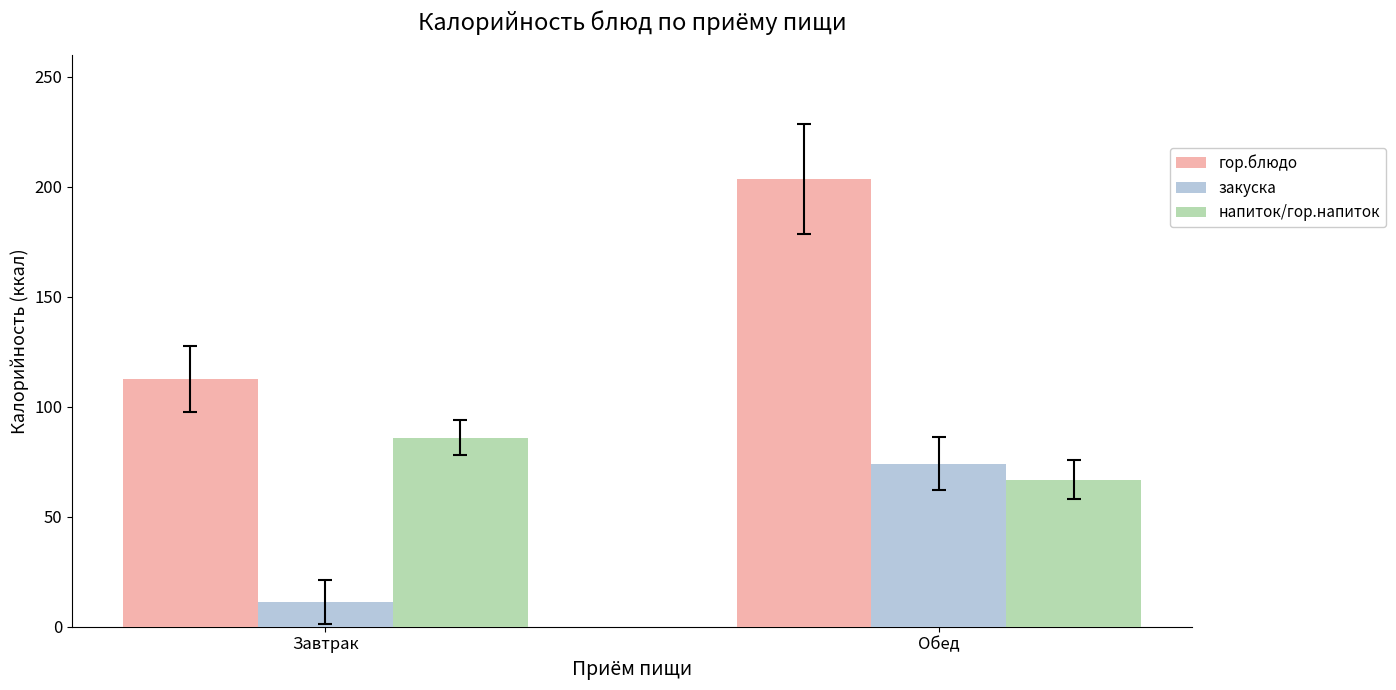

Is it true that напиток/гор.напиток equals 86.0 at Завтрак?

True